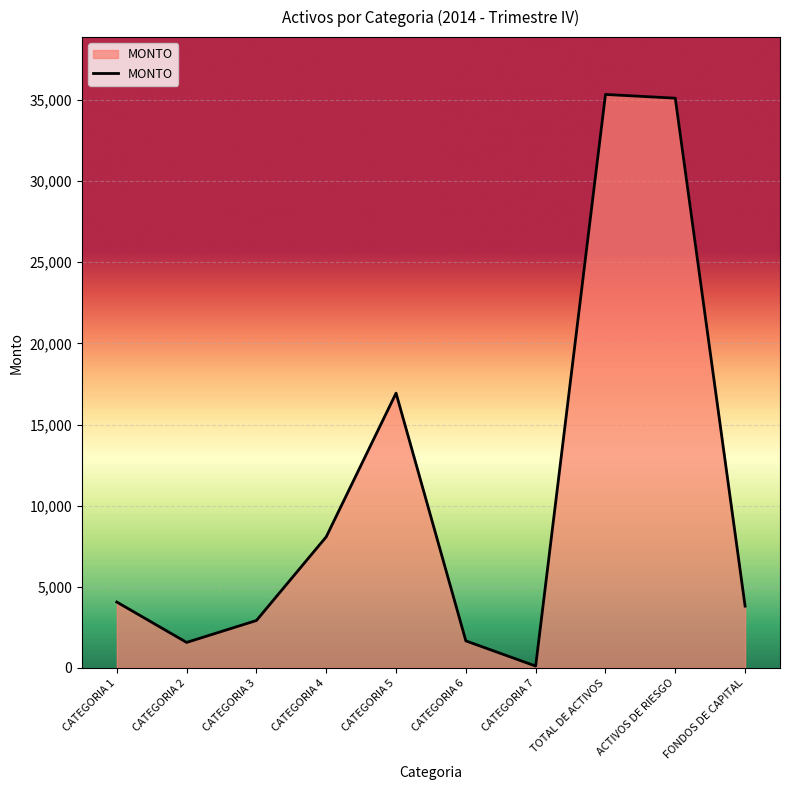

How many lines are shown in the chart?

1